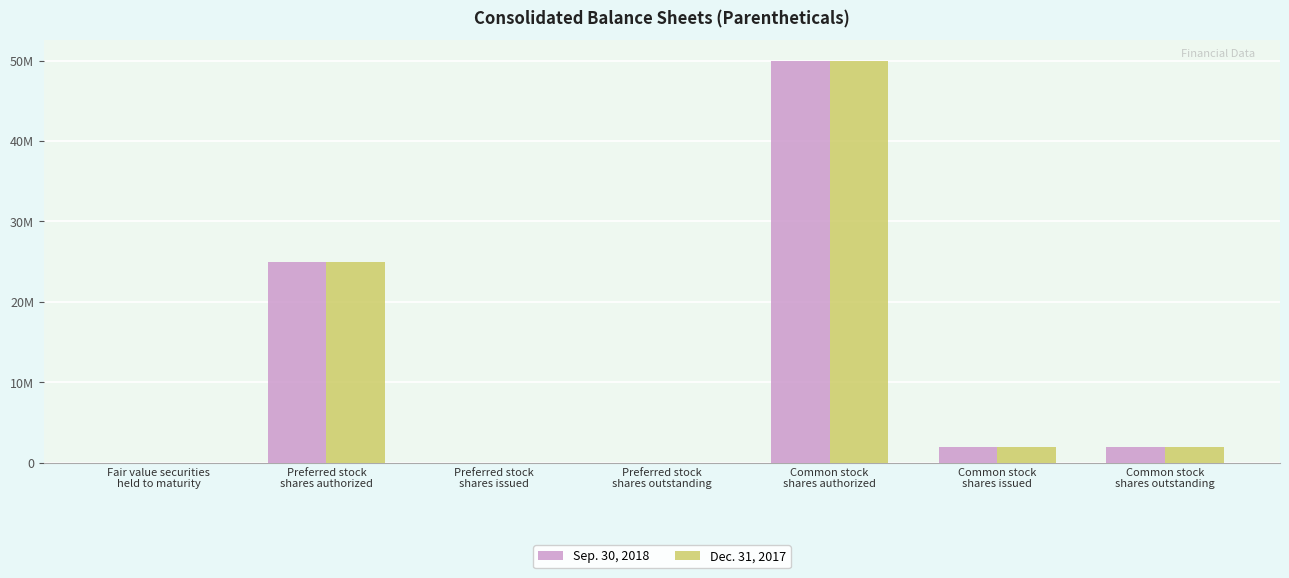

At which label is Dec. 31, 2017 closest to 25000000?

Preferred stock
shares authorized